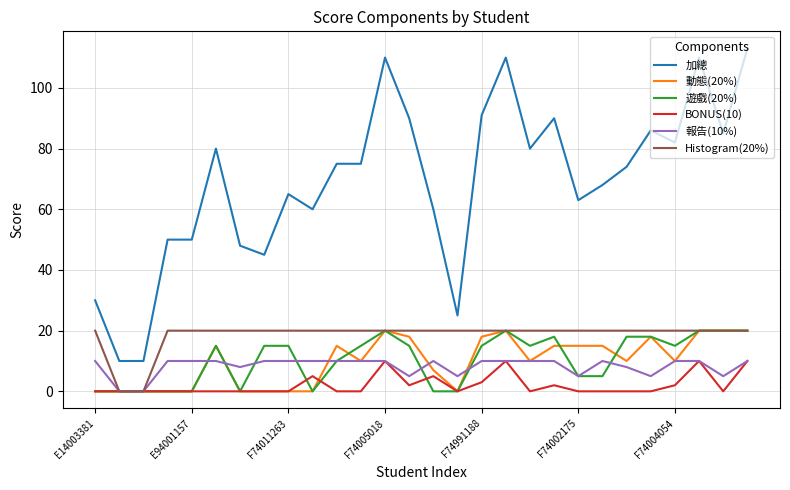

What is the greatest value displayed?

113